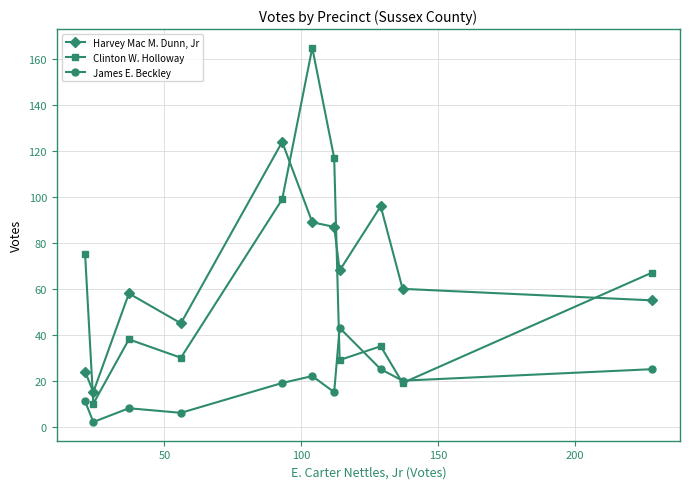

How many interior local valleys does the Clinton W. Holloway series have?

4